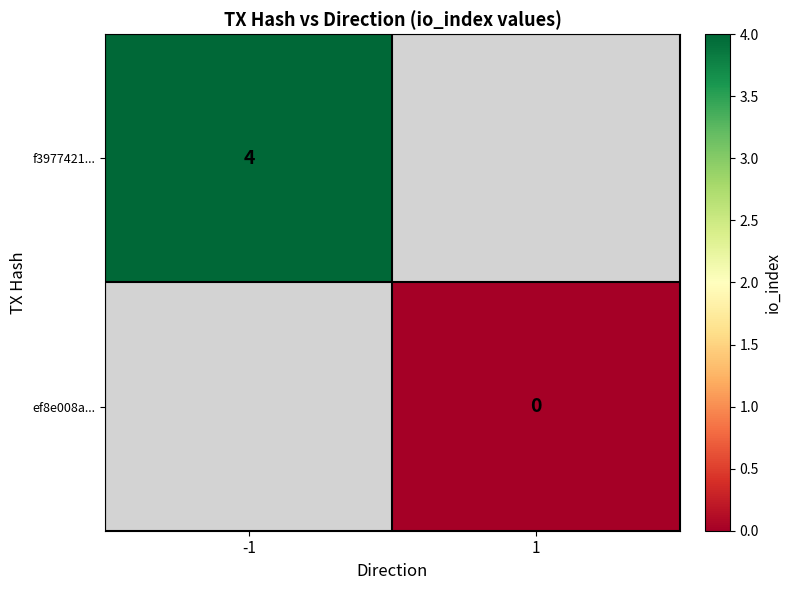

The f3977421... series shows 6 at -1. True or false?

False